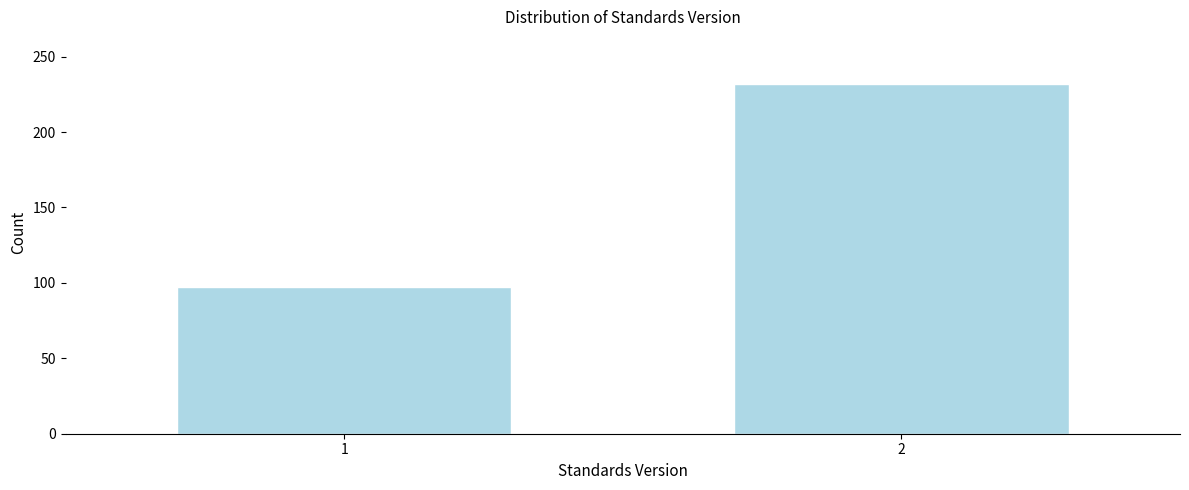

Reading left to right, extract all data points from this chart.

1=97	2=232